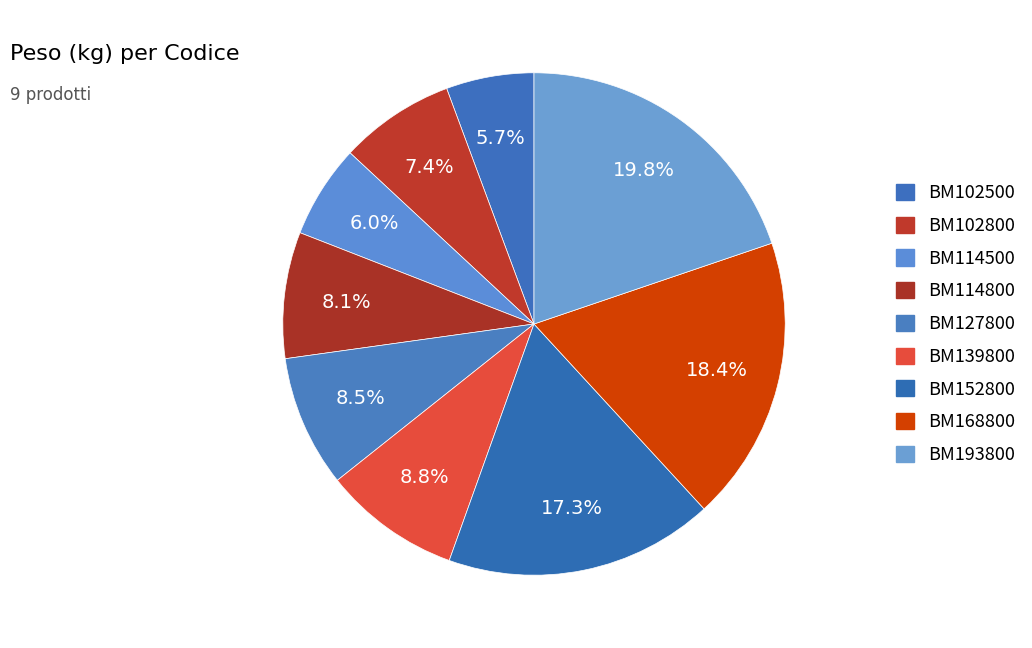

True or false: BM139800 accounts for 9% of the total.

True